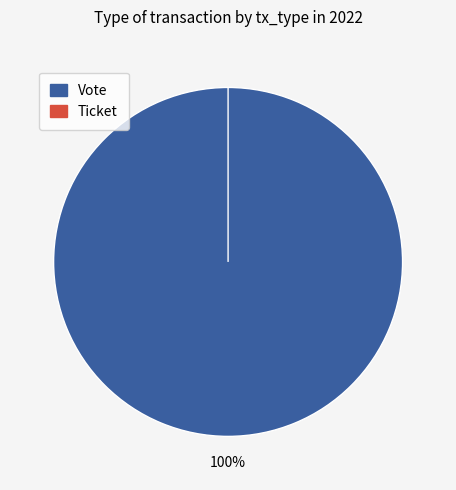

Rank the categories by value from highest to lowest.

Vote, Ticket